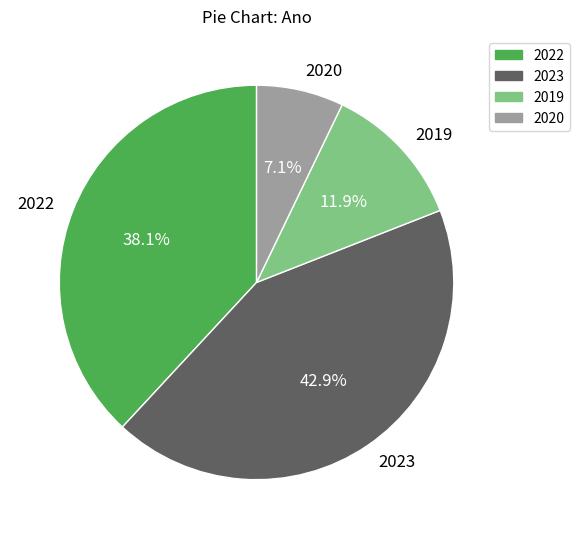

Between 2023 and 2020, which is larger?

2023